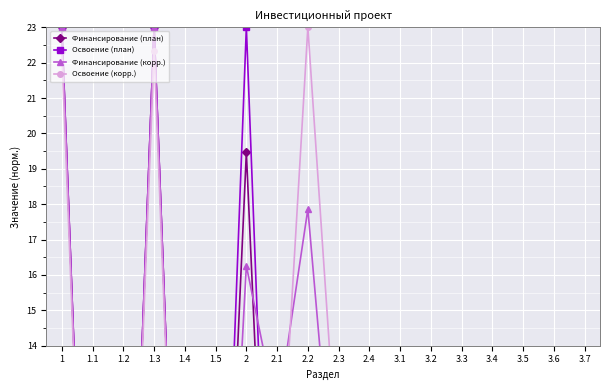

What is the difference between the second highest and minimum values in the Финансирование (корр.) series?

23.0